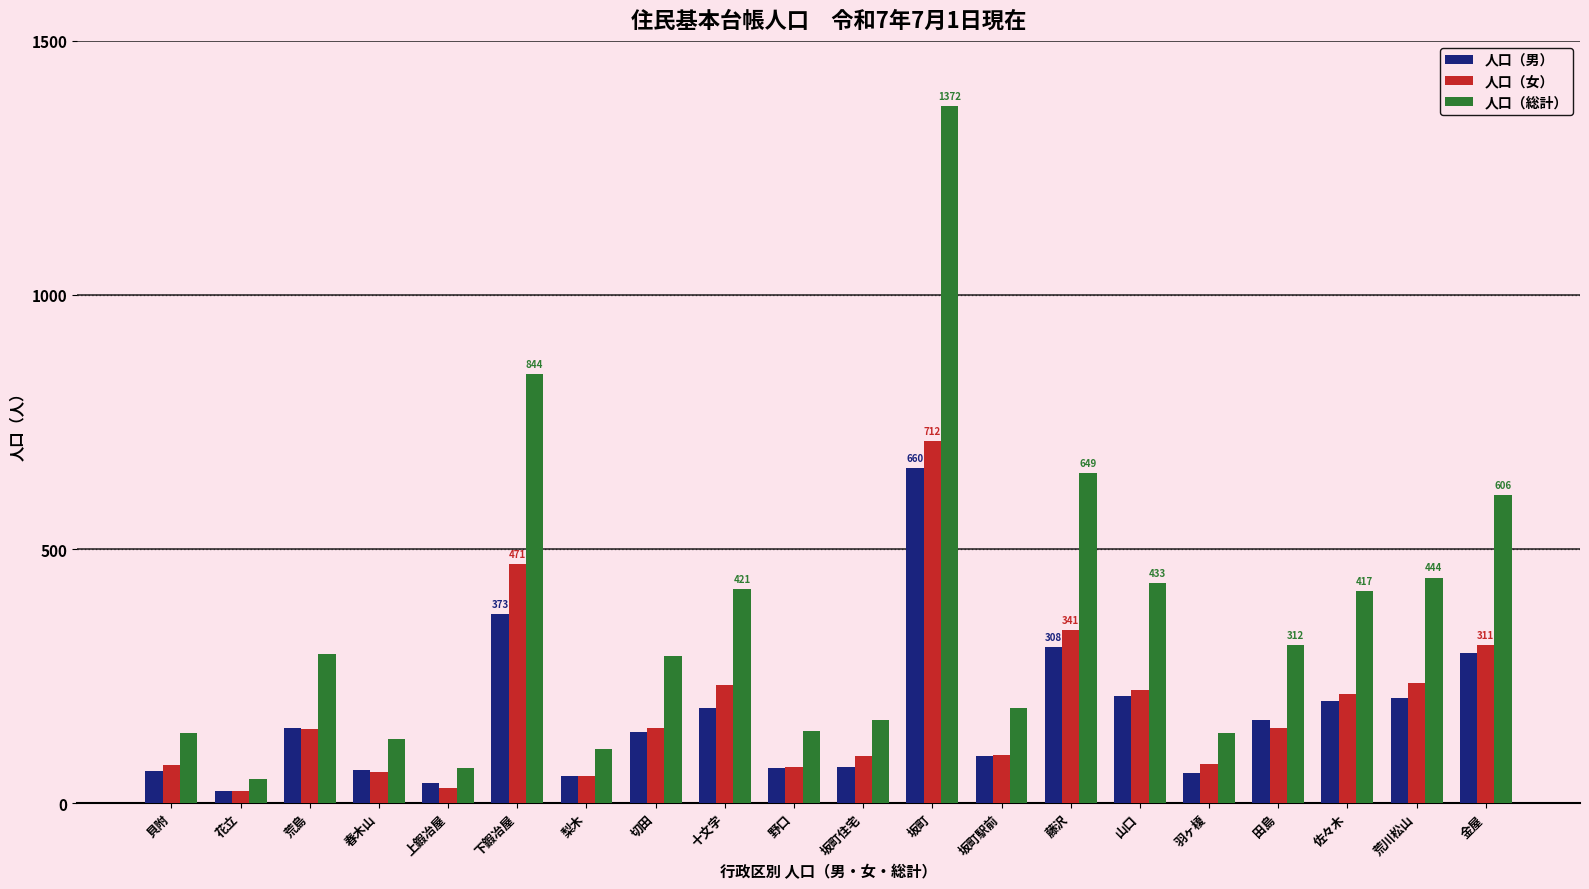

True or false: 人口（女） has a value of 47 at 切田.

False